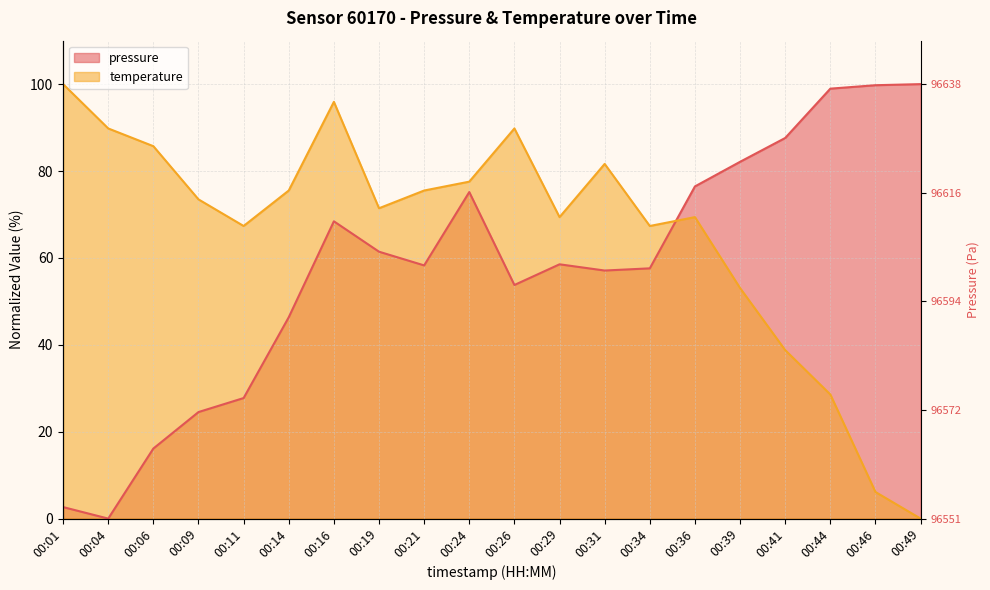

How many data points does each series have?

20